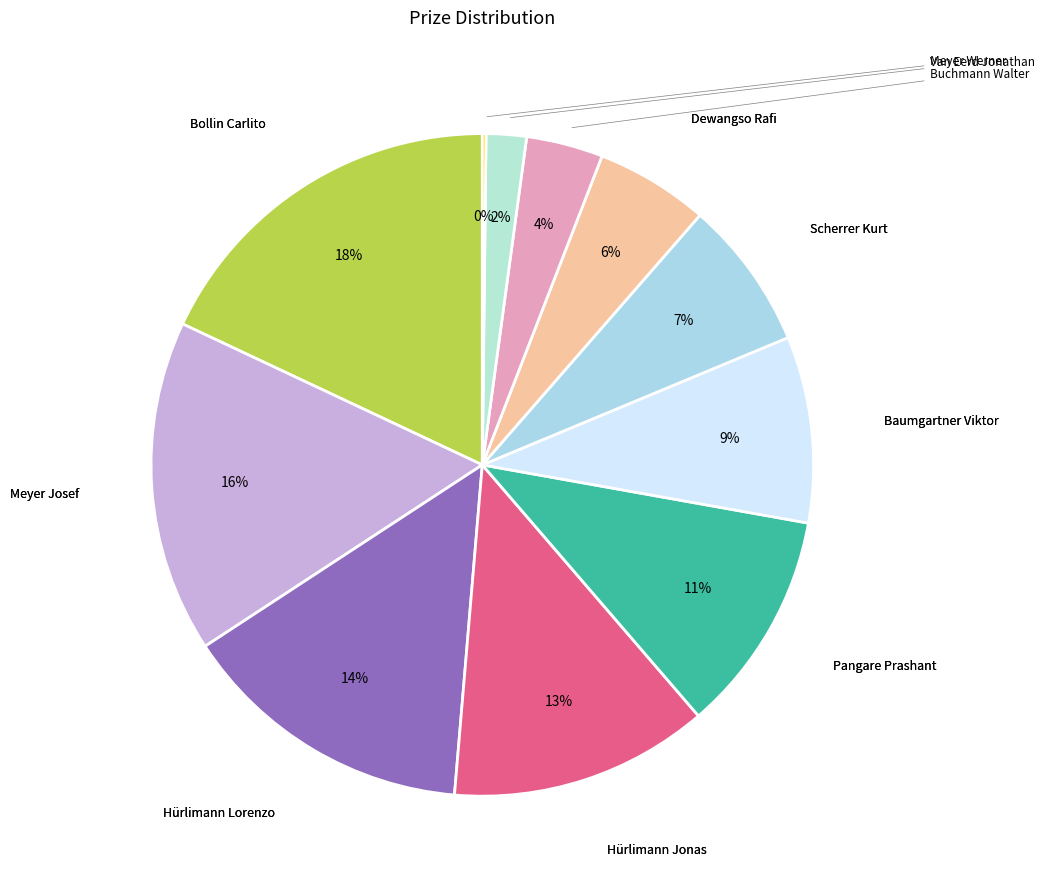

To the nearest percent, what is the average slice percentage?

9%